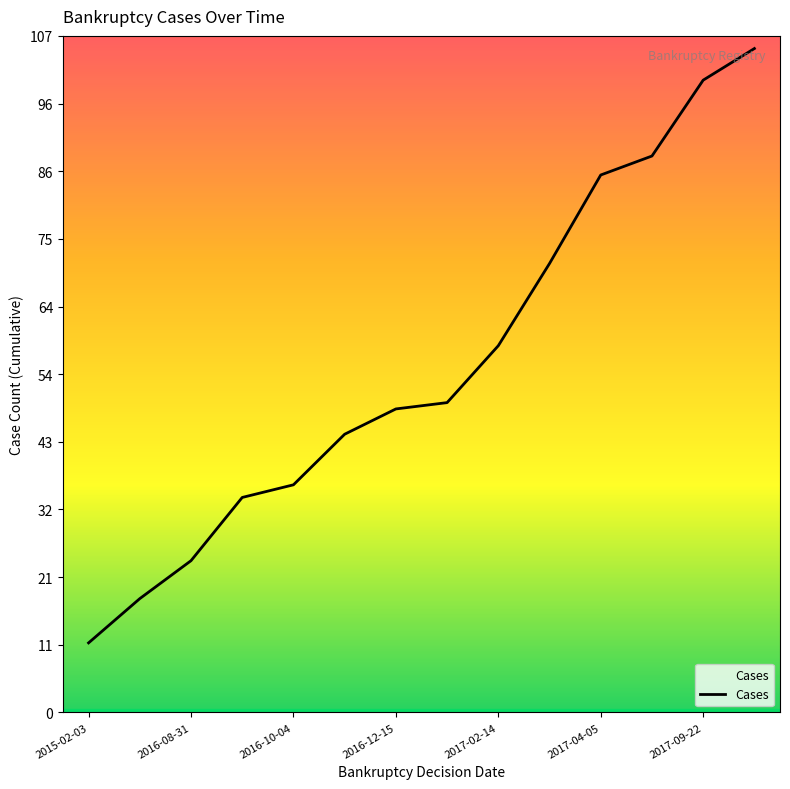

What is the minimum value shown in the chart?

11